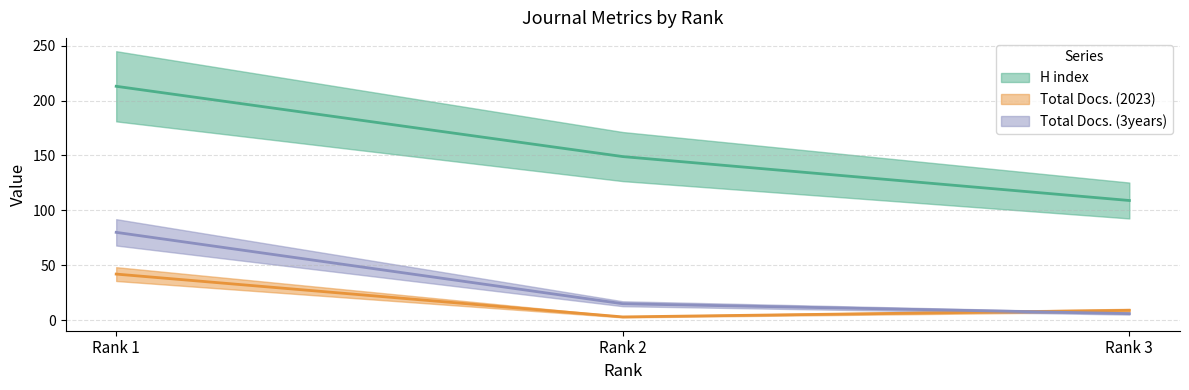

At Rank 2, list the series in order from smallest to largest.

Total Docs. (2023), Total Docs. (3years), H index